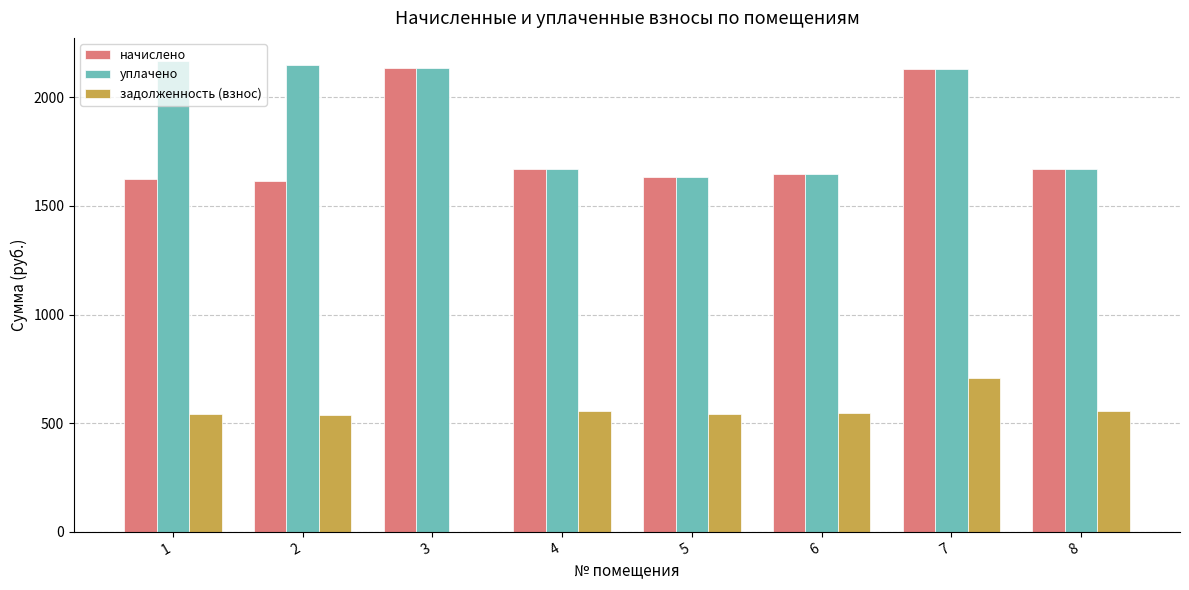

How many values in the уплачено series exceed 2129?

4